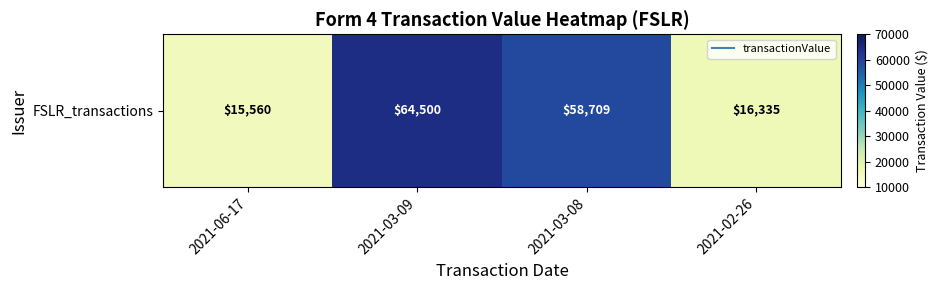

Which category has the lowest value across all series?

2021-06-17